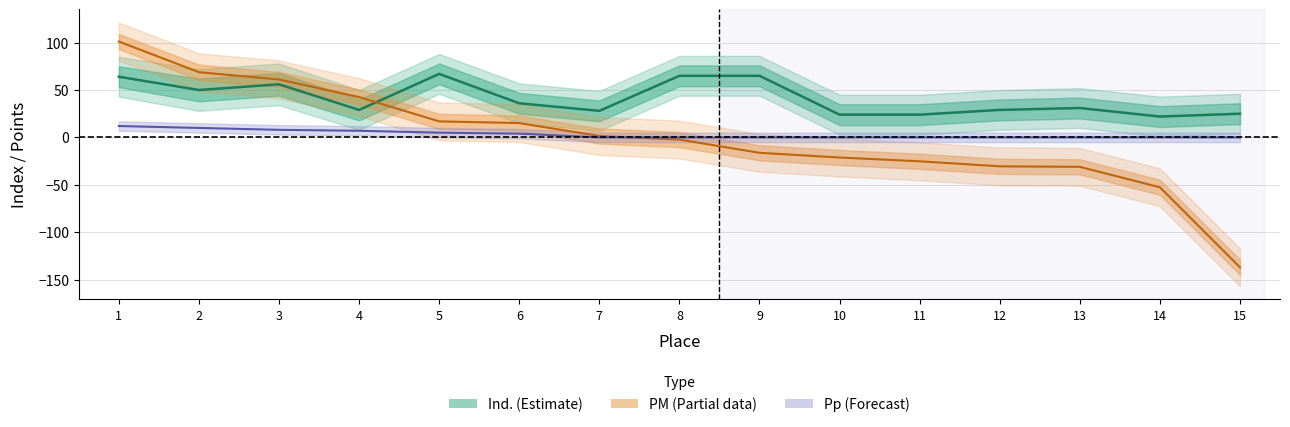

How many data points in Ind. are above 31?

7